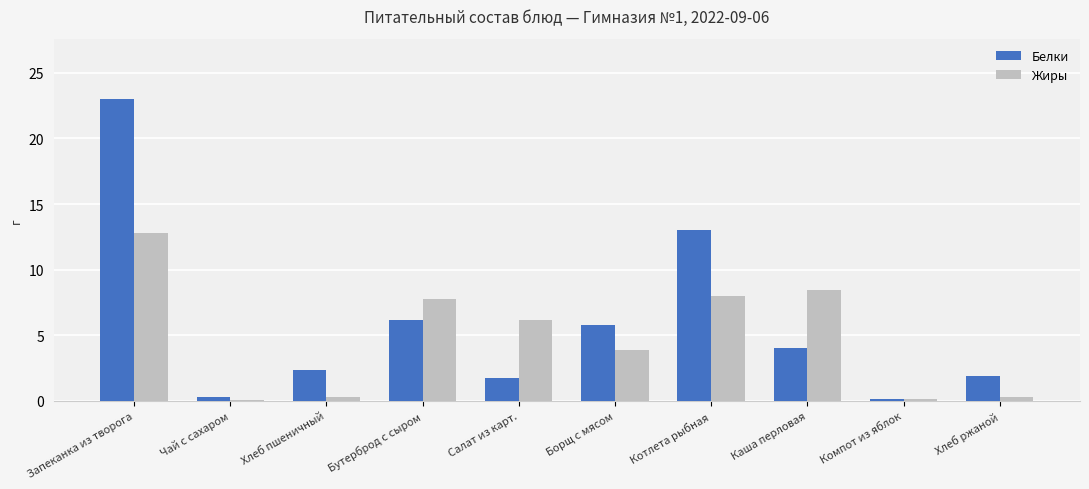

Rank the series at Хлеб ржаной from highest to lowest value.

Белки, Жиры